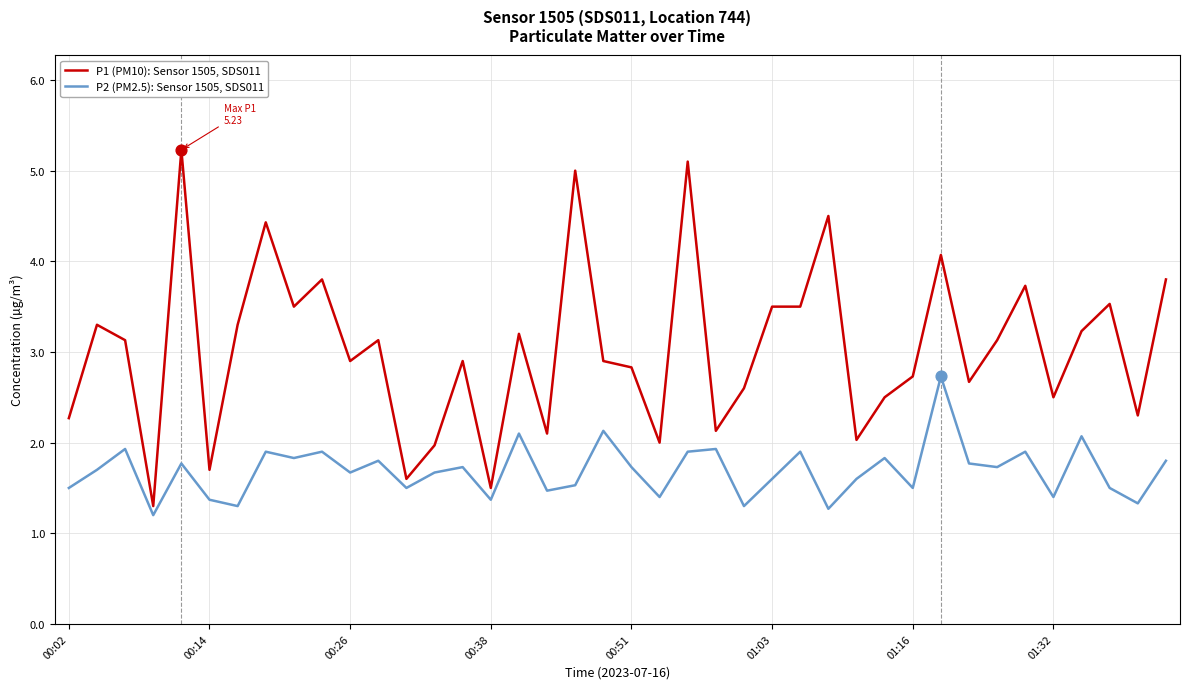

Which series has the widest spread of values?

P1 (PM10): Sensor 1505, SDS011